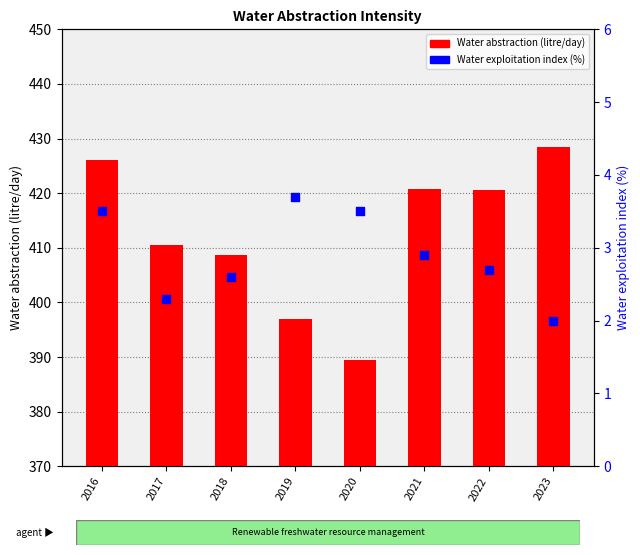

What is the total value across all series at 2022?

423.2